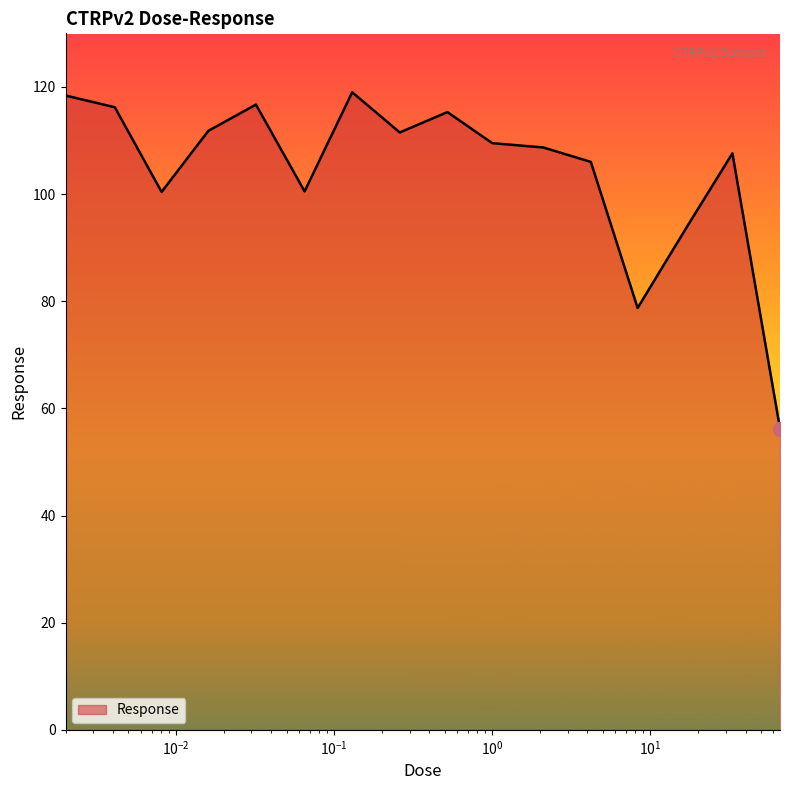

What is the minimum value shown in the chart?

56.2